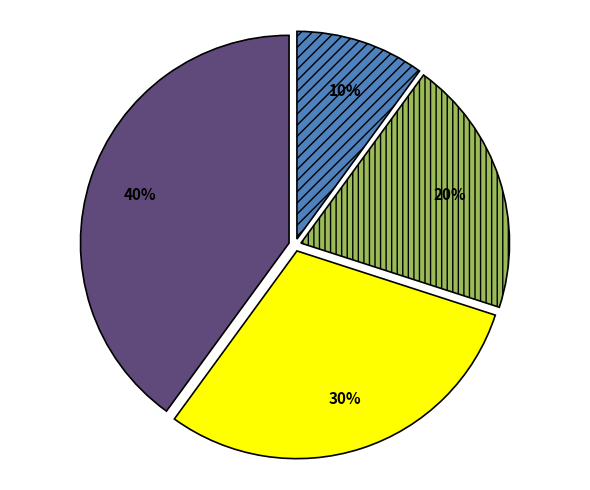

Does any single category account for the majority?

No